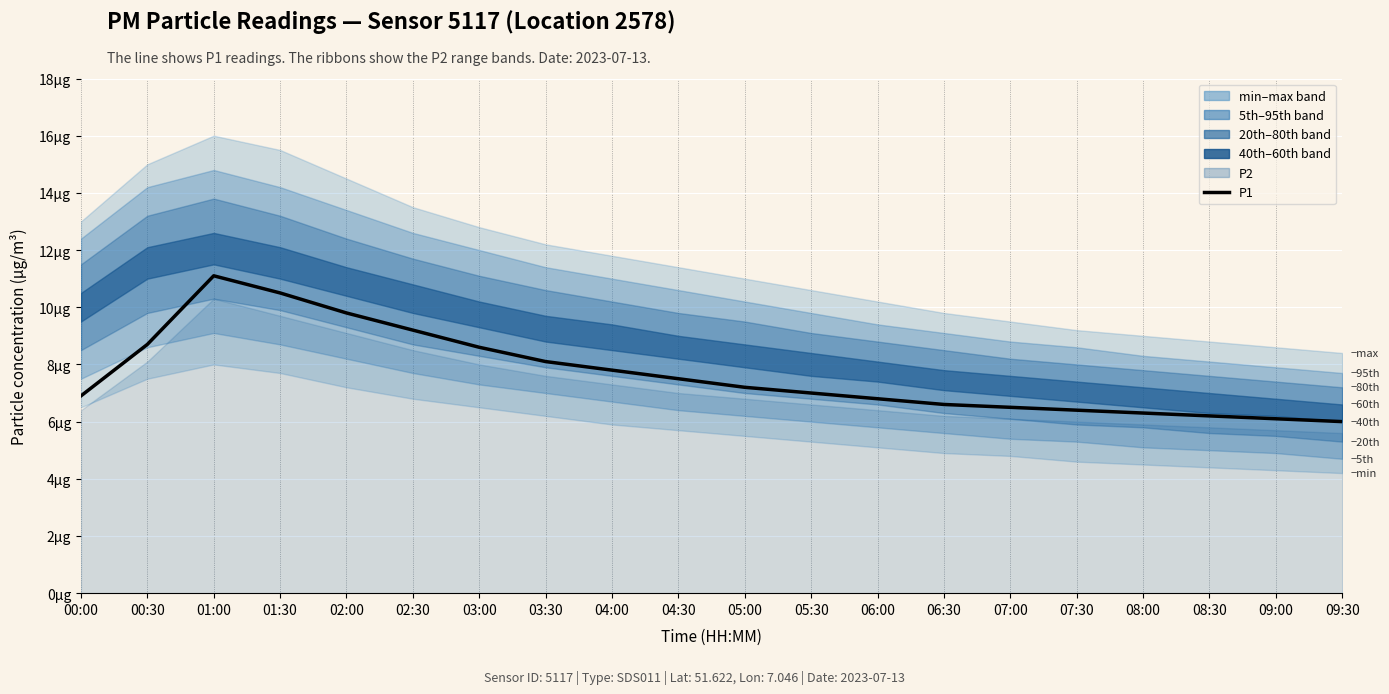

Where does the data first go above 7?

00:30